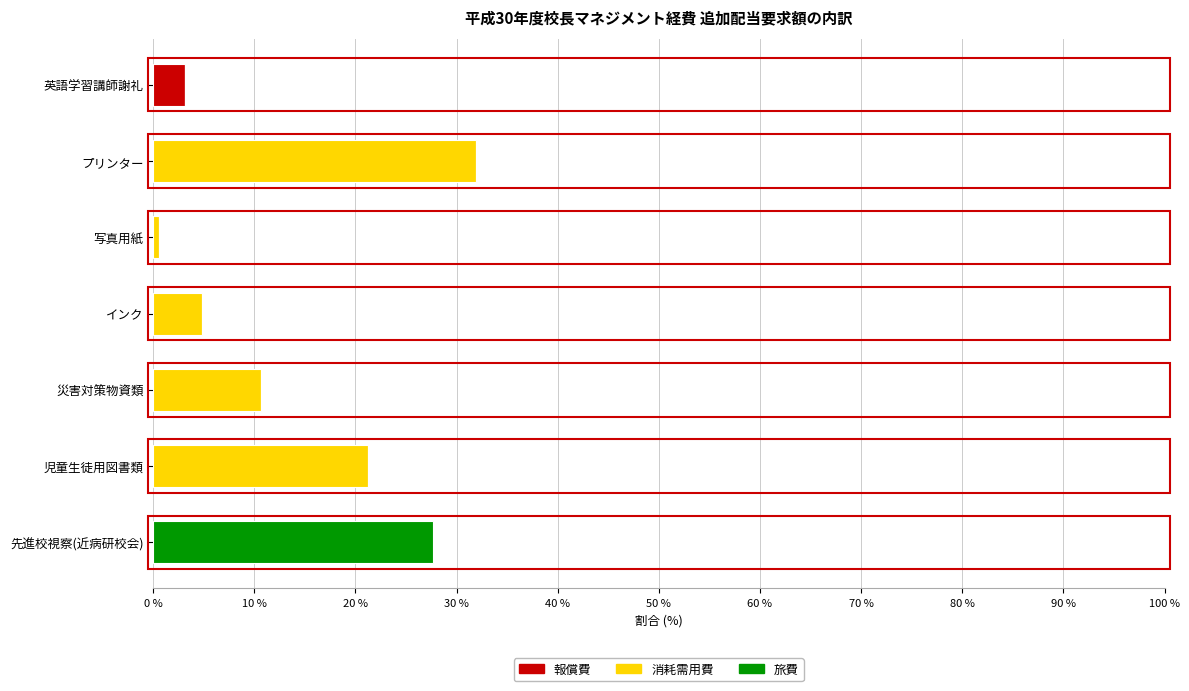

What is the total value across all series at インク?

4.8